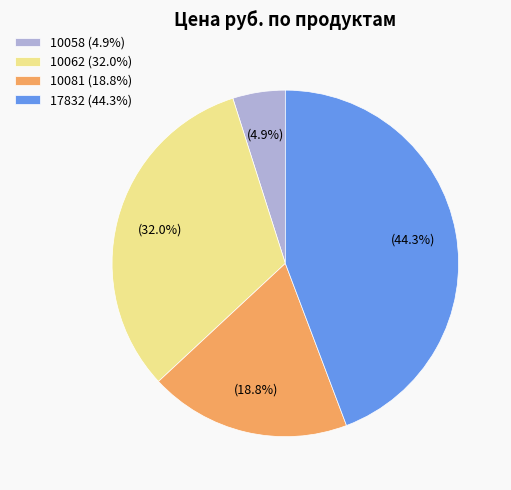

True or false: 10081 accounts for 31% of the total.

False